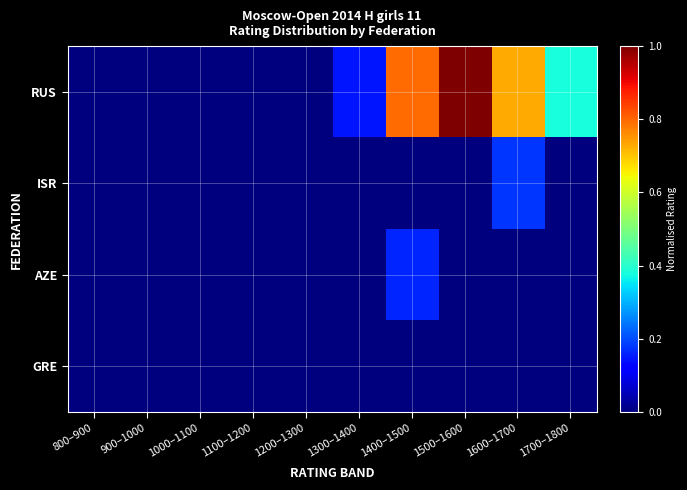

How many distinct data groups are displayed?

4